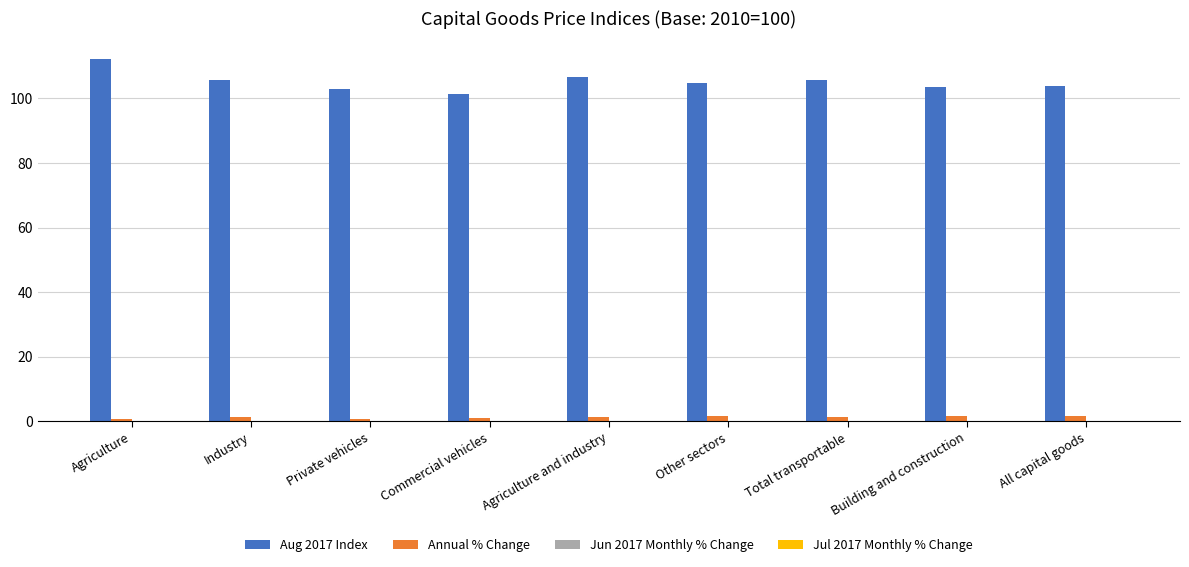

At which category does the chart reach its peak across all series?

Agriculture